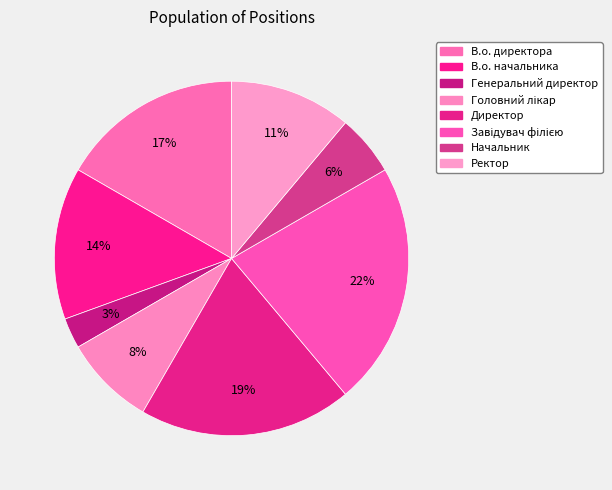

How many segments does this pie chart have?

8